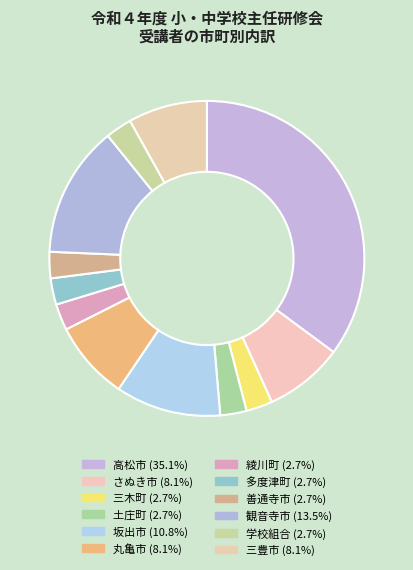

Is the sum of 多度津町 and 丸亀市 greater than half?

No